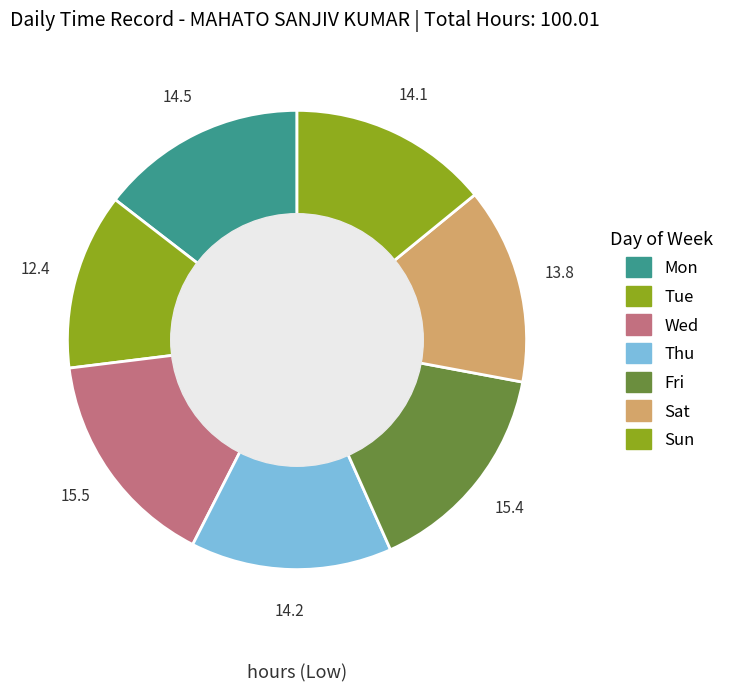

Does any single category account for the majority?

No